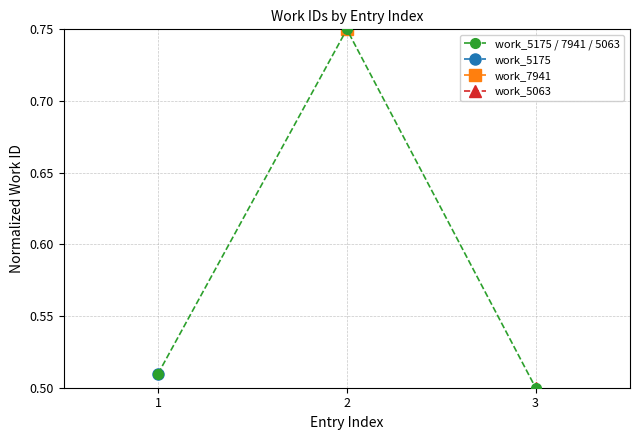

Rank the categories by value from highest to lowest.

2, 1, 3